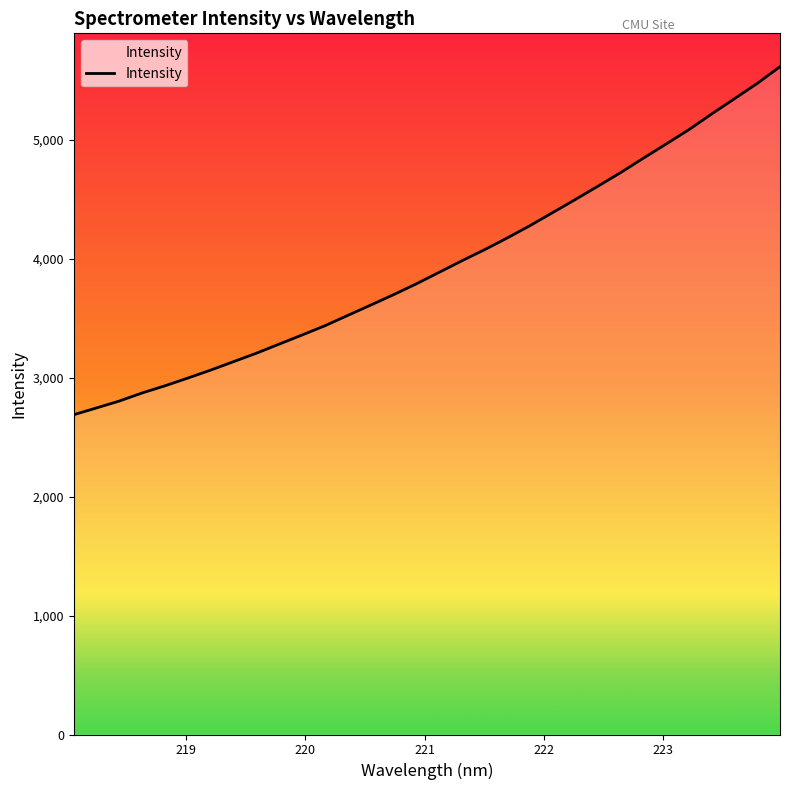

What is the greatest value displayed?

5614.8